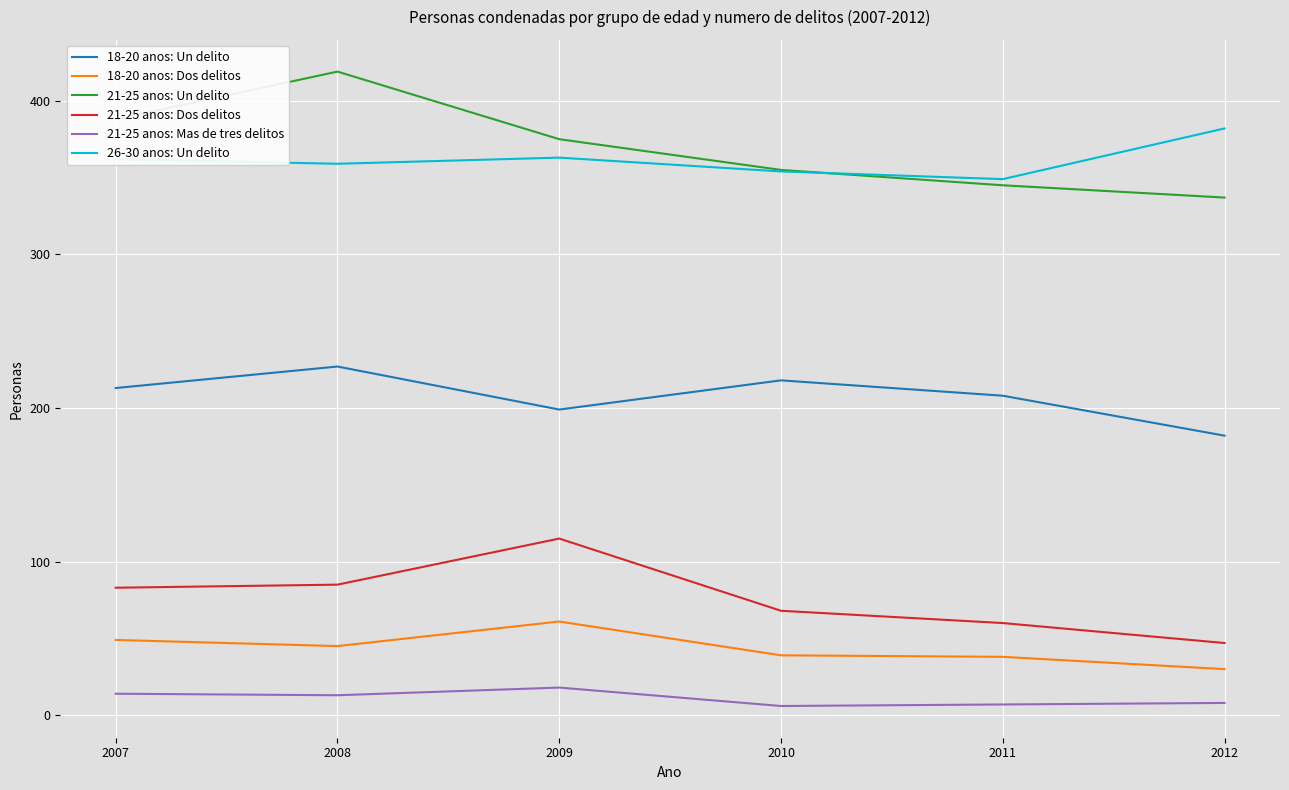

True or false: 21-25 anos: Dos delitos has a value of 60 at 2011.

True